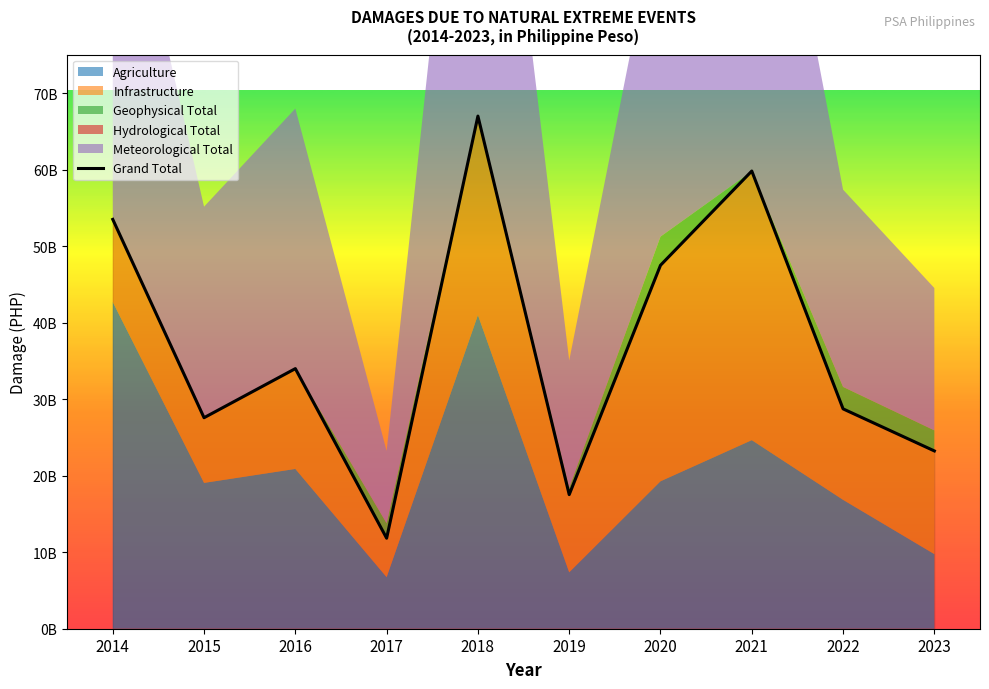

What is the difference between the second highest and minimum values?

48011758521.2